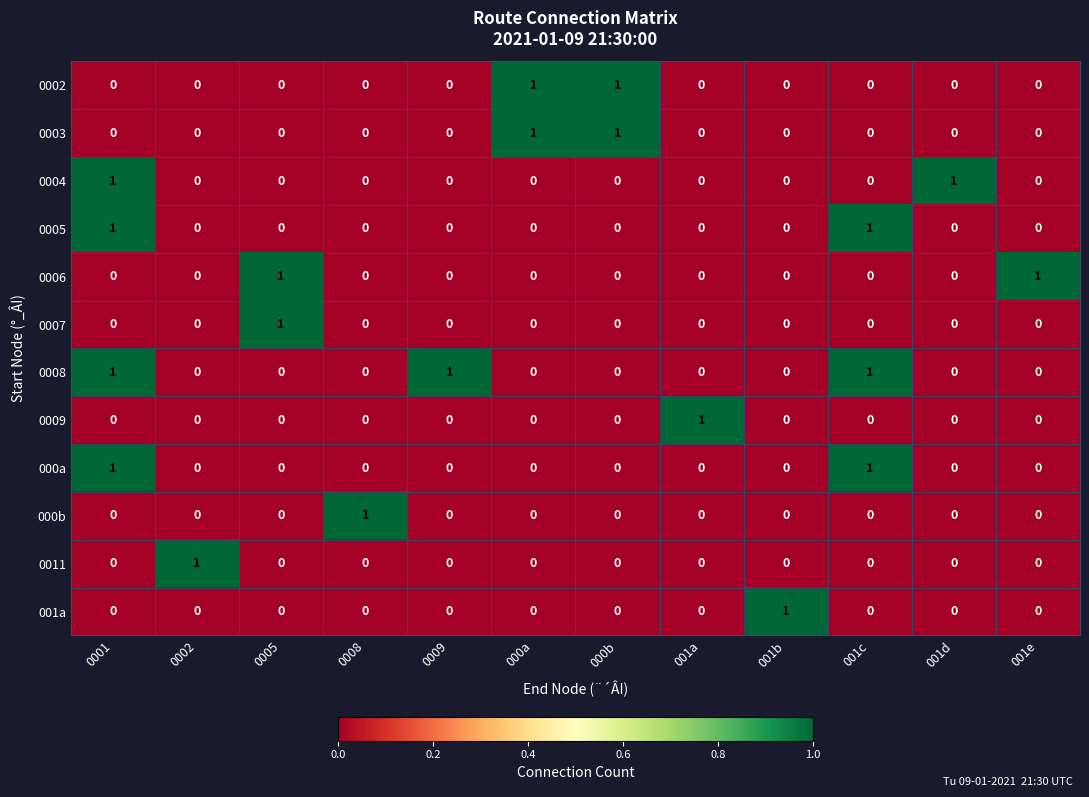

How many data points does each series have?

12